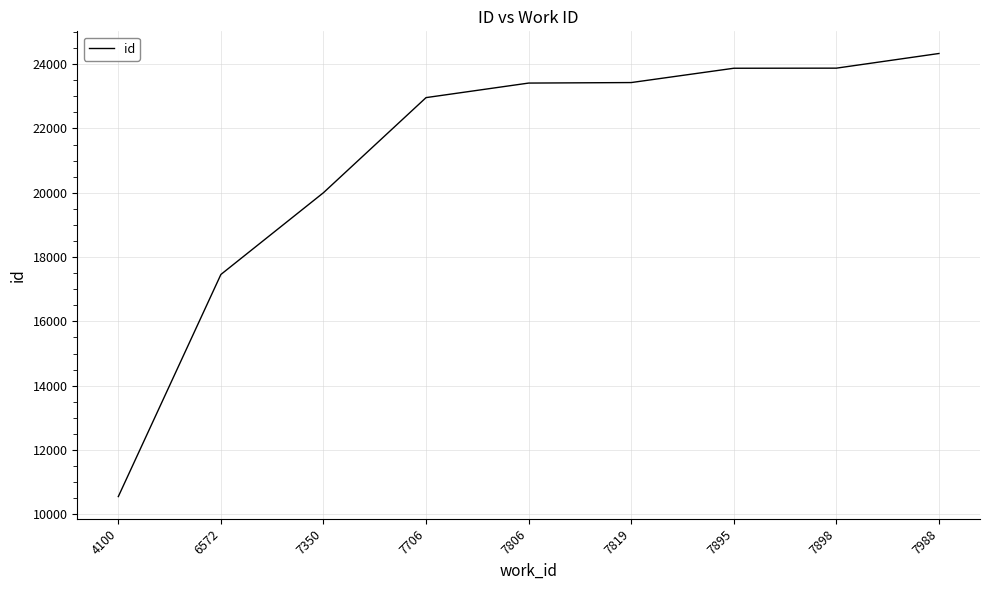

What is the difference between the maximum and minimum values?

13779